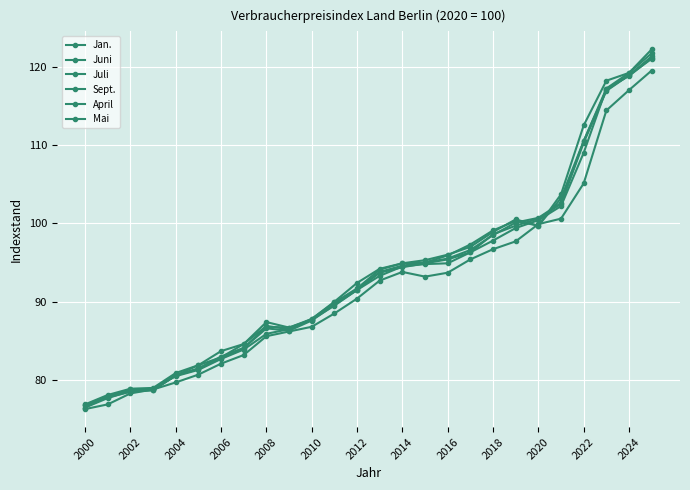

Reading right to left, transcribe all the data shown in this chart.

Jan.: 119.5	117.0	114.4	105.1	100.6	99.9	97.7	96.7	95.4	93.7	93.2	93.8	92.7	90.4	88.5	86.8	86.2	85.6	83.2	82.1	80.7	79.7	78.8	78.3	76.9	76.3
Juni: 121.3	118.9	117.0	110.5	102.6	100.7	100.1	98.5	96.6	95.5	95.0	94.6	93.8	91.5	89.8	87.7	86.7	86.8	84.1	83.0	81.5	80.6	78.8	78.6	78.0	76.8
Juli: 121.7	119.2	117.2	110.5	103.2	99.7	100.5	98.9	97.0	96.0	95.3	94.9	94.1	91.7	89.9	87.8	86.7	87.4	84.6	83.7	81.9	80.9	79.0	78.9	78.1	76.9
Sept.: 122.2	119.2	118.2	112.5	103.7	99.7	100.3	99.1	97.3	95.9	95.0	94.9	94.2	92.4	90.0	87.8	86.5	86.9	84.6	82.9	81.9	80.6	78.7	78.5	77.8	76.8
April: 121.1	118.8	117.2	109.0	102.2	100.4	99.4	97.8	96.3	94.9	94.8	94.5	93.3	91.5	89.5	87.7	86.5	85.9	83.9	82.7	81.3	80.5	78.9	78.6	77.7	76.5
Mai: 121.0	118.9	116.9	110.3	102.5	100.6	99.7	98.6	96.3	95.4	94.9	94.4	93.7	91.5	89.6	87.6	86.3	86.6	84.1	82.8	81.4	80.6	78.7	78.8	77.9	76.5